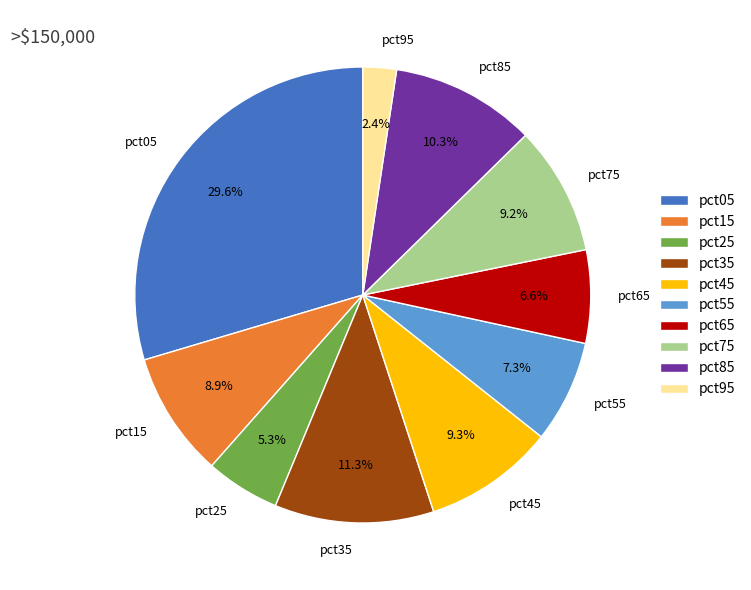

How many slices are in this pie chart?

10